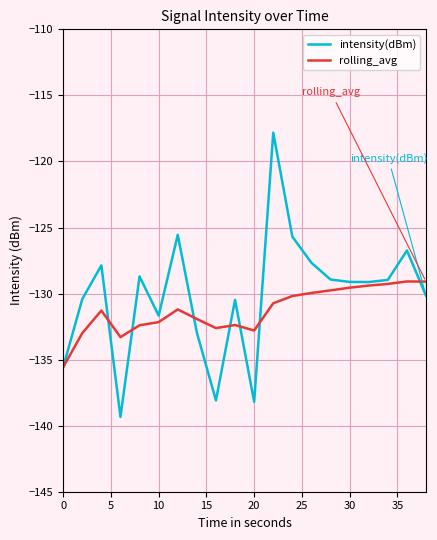

List the series in order of their peak value, highest first.

intensity(dBm), rolling_avg